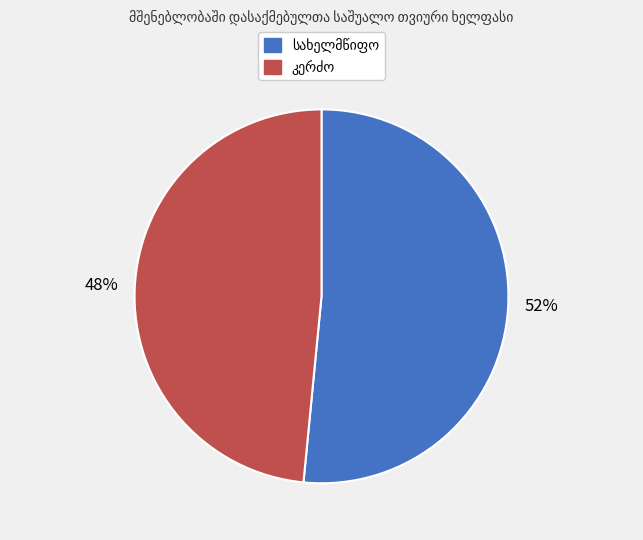

Is there a majority slice in this chart?

Yes